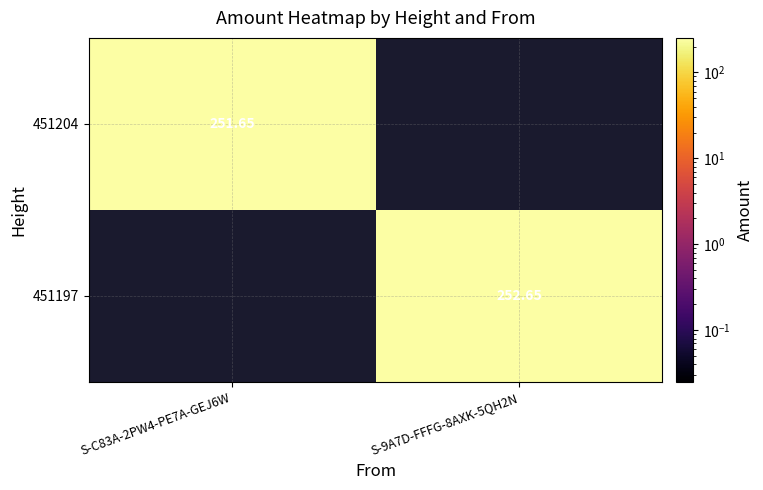

True or false: 451204 has a value of 251.6 at S-C83A-2PW4-PE7A-GEJ6W.

True